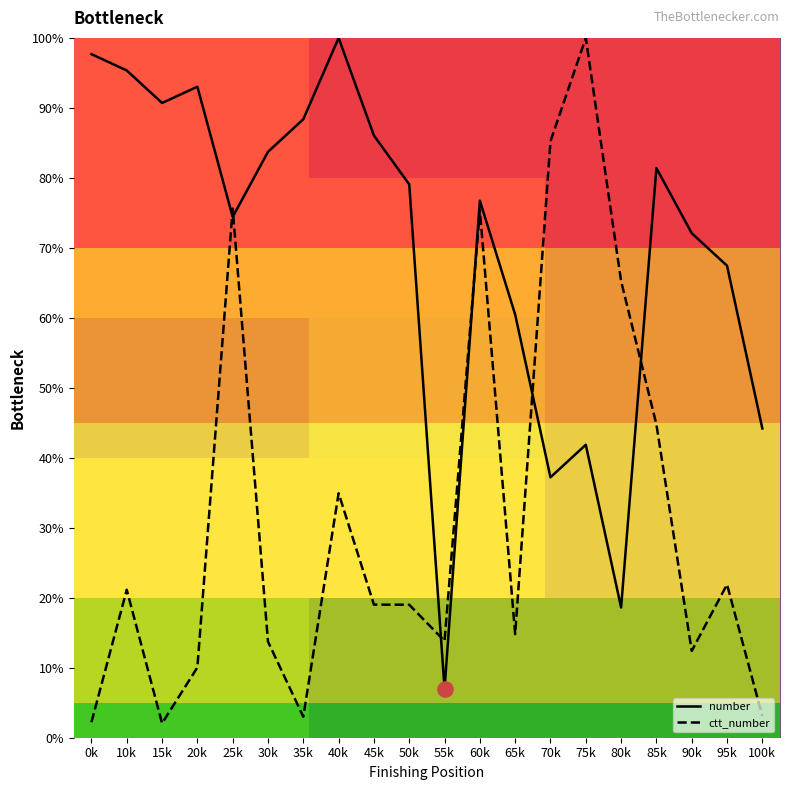

Which series has the widest spread of Y values?

ctt_number